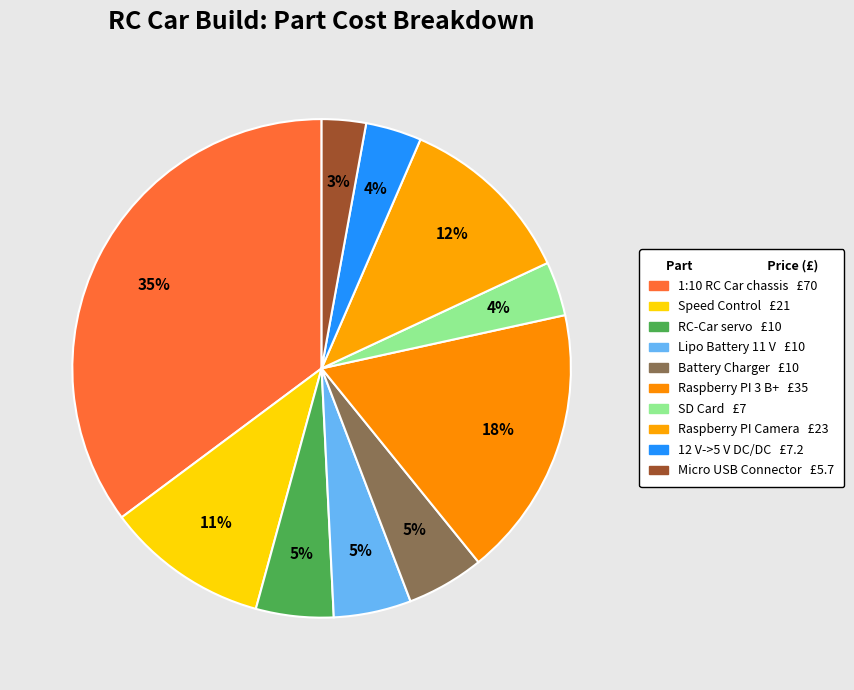

Which has a higher value, Battery Charger or Micro USB Connector?

Battery Charger